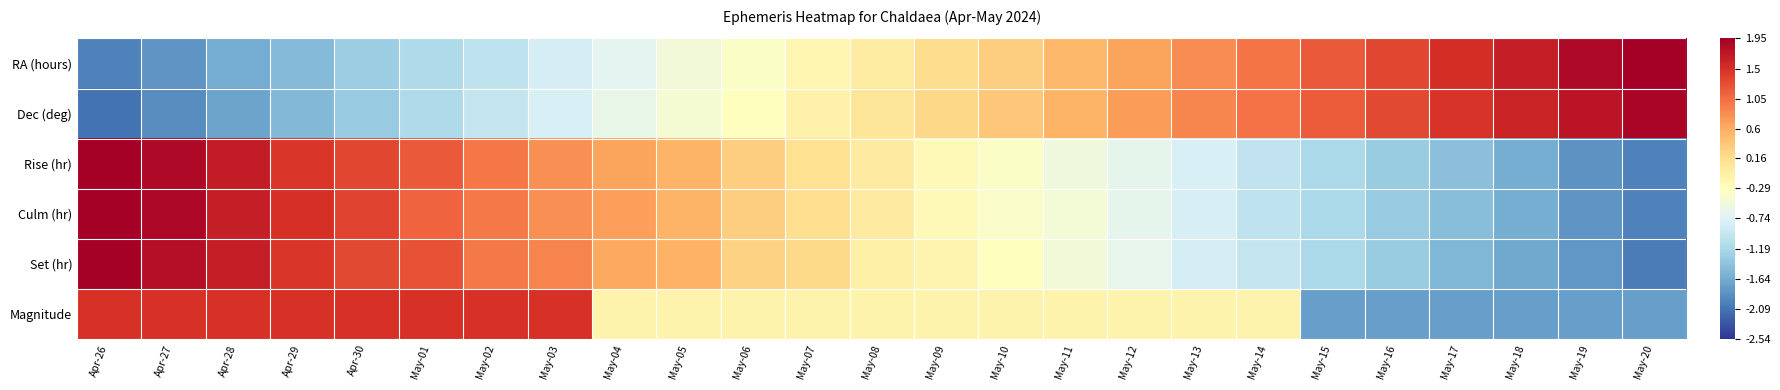

Reading left to right, list all the values displayed in this chart.

RA (hours): Apr-26=-2.0	Apr-27=-1.8	Apr-28=-1.6	Apr-29=-1.5	Apr-30=-1.3	May-01=-1.2	May-02=-1.0	May-03=-0.8	May-04=-0.7	May-05=-0.5	May-06=-0.4	May-07=-0.2	May-08=-0.0	May-09=0.2	May-10=0.3	May-11=0.5	May-12=0.7	May-13=0.8	May-14=1.0	May-15=1.2	May-16=1.3	May-17=1.5	May-18=1.7	May-19=1.8	May-20=2.0
Dec (deg): Apr-26=-2.1	Apr-27=-1.9	Apr-28=-1.7	Apr-29=-1.5	Apr-30=-1.3	May-01=-1.2	May-02=-1.0	May-03=-0.8	May-04=-0.6	May-05=-0.4	May-06=-0.3	May-07=-0.1	May-08=0.1	May-09=0.2	May-10=0.4	May-11=0.5	May-12=0.7	May-13=0.9	May-14=1.0	May-15=1.2	May-16=1.3	May-17=1.5	May-18=1.6	May-19=1.7	May-20=1.9
Rise (hr): Apr-26=2.1	Apr-27=1.9	Apr-28=1.7	Apr-29=1.5	Apr-30=1.3	May-01=1.2	May-02=1.0	May-03=0.8	May-04=0.7	May-05=0.5	May-06=0.3	May-07=0.1	May-08=0.0	May-09=-0.2	May-10=-0.4	May-11=-0.5	May-12=-0.7	May-13=-0.8	May-14=-1.0	May-15=-1.2	May-16=-1.3	May-17=-1.5	May-18=-1.6	May-19=-1.8	May-20=-2.0
Culm (hr): Apr-26=2.0	Apr-27=1.9	Apr-28=1.7	Apr-29=1.5	Apr-30=1.3	May-01=1.1	May-02=1.0	May-03=0.8	May-04=0.7	May-05=0.5	May-06=0.3	May-07=0.2	May-08=-0.0	May-09=-0.2	May-10=-0.4	May-11=-0.5	May-12=-0.6	May-13=-0.8	May-14=-1.0	May-15=-1.2	May-16=-1.3	May-17=-1.5	May-18=-1.6	May-19=-1.8	May-20=-2.0
Set (hr): Apr-26=2.0	Apr-27=1.8	Apr-28=1.7	Apr-29=1.5	Apr-30=1.3	May-01=1.2	May-02=1.0	May-03=0.9	May-04=0.6	May-05=0.5	May-06=0.3	May-07=0.2	May-08=-0.1	May-09=-0.1	May-10=-0.3	May-11=-0.5	May-12=-0.6	May-13=-0.8	May-14=-1.0	May-15=-1.2	May-16=-1.3	May-17=-1.5	May-18=-1.7	May-19=-1.8	May-20=-2.0
Magnitude: Apr-26=1.5	Apr-27=1.5	Apr-28=1.5	Apr-29=1.5	Apr-30=1.5	May-01=1.5	May-02=1.5	May-03=1.5	May-04=-0.1	May-05=-0.1	May-06=-0.1	May-07=-0.1	May-08=-0.1	May-09=-0.1	May-10=-0.1	May-11=-0.1	May-12=-0.1	May-13=-0.1	May-14=-0.1	May-15=-1.7	May-16=-1.7	May-17=-1.7	May-18=-1.7	May-19=-1.7	May-20=-1.7